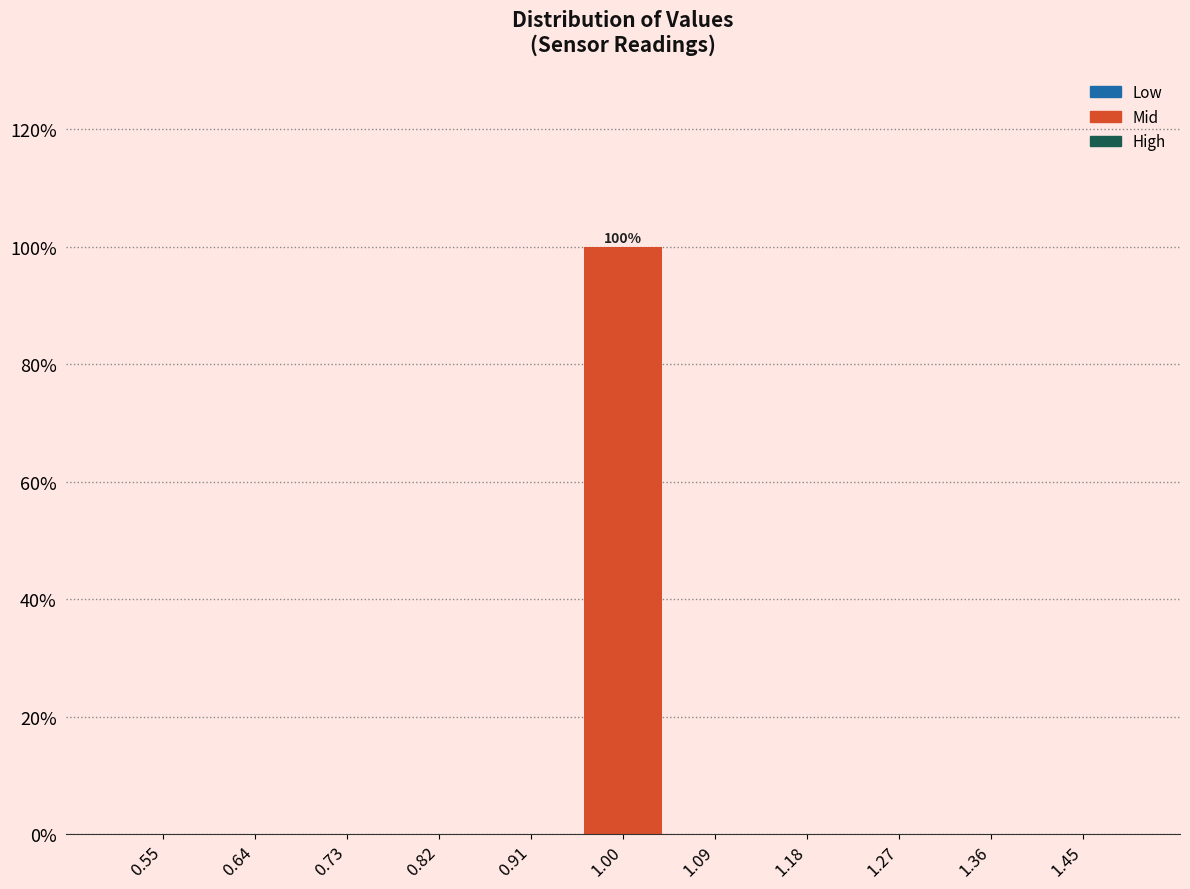

Over which range of the x-axis is the bar tallest?

0.95 to 1.05